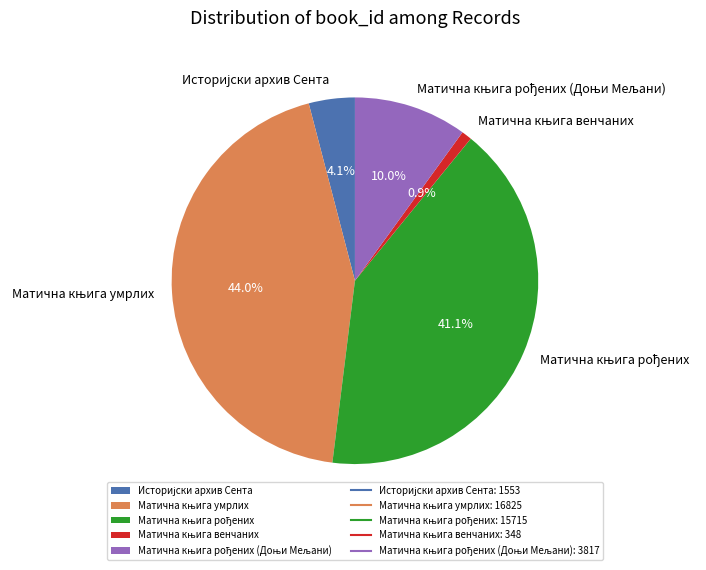

Does any single category account for the majority?

No